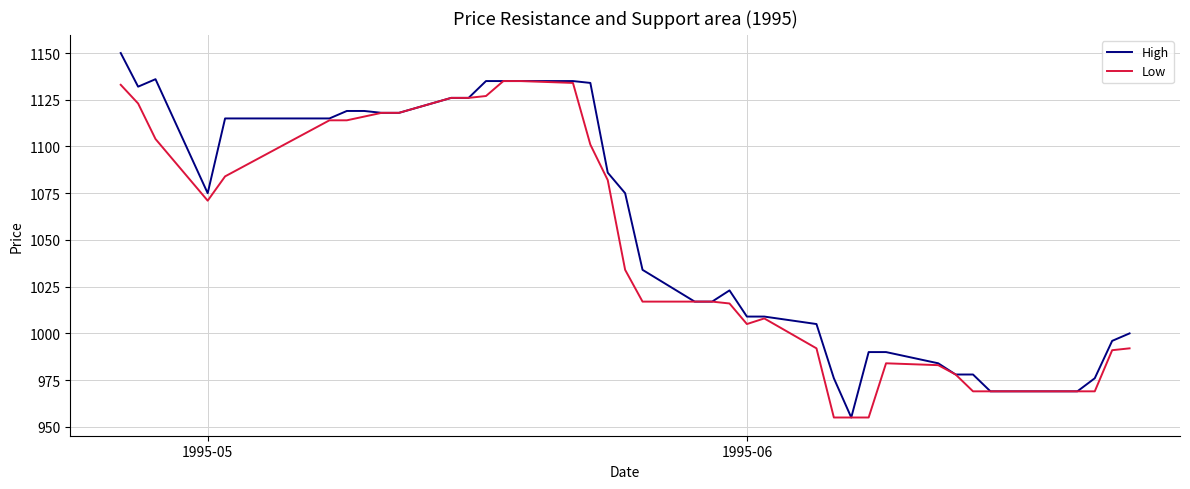

List the series in order of their peak value, lowest first.

Low, High